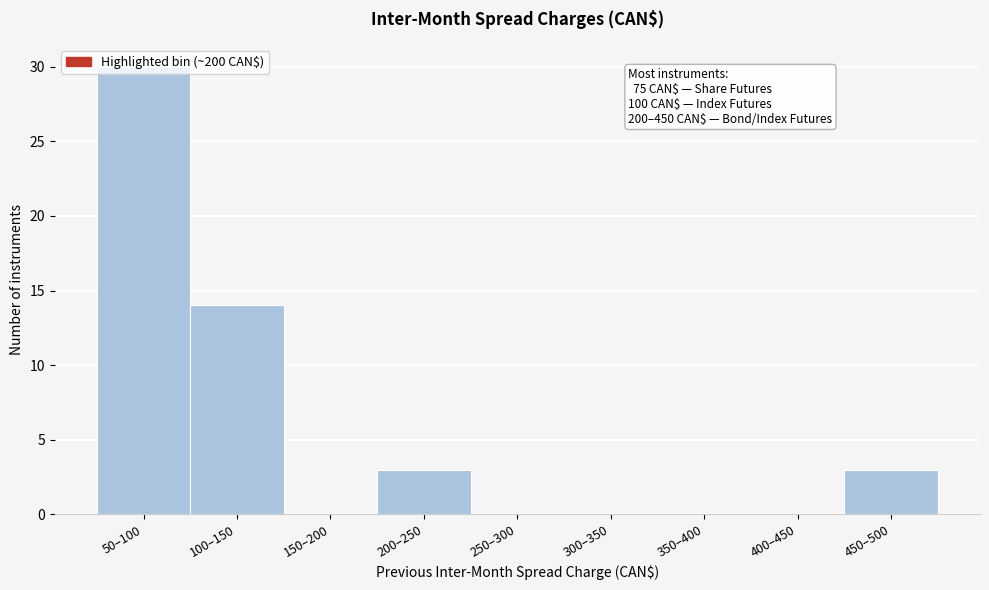

Which has a higher value, 300–350 or 200–250?

200–250